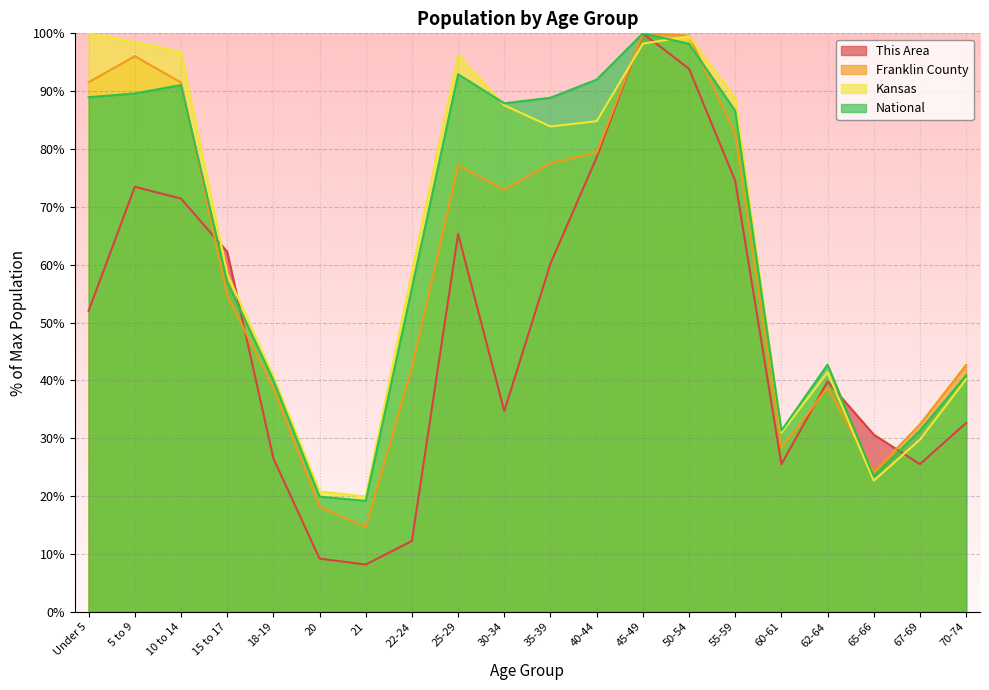

Reading left to right, list all the values displayed in this chart.

This Area: Under 5=52.0	5 to 9=73.5	10 to 14=71.4	15 to 17=62.2	18-19=26.5	20=9.2	21=8.2	22-24=12.2	25-29=65.3	30-34=34.7	35-39=60.2	40-44=78.6	45-49=100.0	50-54=93.9	55-59=74.5	60-61=25.5	62-64=39.8	65-66=30.6	67-69=25.5	70-74=32.7
Franklin County: Under 5=91.5	5 to 9=96.0	10 to 14=91.5	15 to 17=54.7	18-19=38.6	20=18.2	21=14.6	22-24=42.2	25-29=77.2	30-34=72.9	35-39=77.5	40-44=79.4	45-49=100.0	50-54=99.6	55-59=82.6	60-61=28.3	62-64=38.8	65-66=24.1	67-69=32.4	70-74=42.7
Kansas: Under 5=100.0	5 to 9=98.5	10 to 14=96.8	15 to 17=58.5	18-19=40.7	20=20.8	21=19.9	22-24=58.8	25-29=96.2	30-34=87.6	35-39=83.9	40-44=84.8	45-49=98.2	50-54=99.5	55-59=88.8	60-61=31.0	62-64=41.4	65-66=22.7	67-69=29.8	70-74=40.2
National: Under 5=89.0	5 to 9=89.6	10 to 14=91.1	15 to 17=57.0	18-19=40.0	20=19.9	21=19.2	22-24=56.0	25-29=92.9	30-34=87.9	35-39=88.9	40-44=92.0	45-49=100.0	50-54=98.2	55-59=86.6	60-61=31.3	62-64=42.7	65-66=23.4	67-69=31.3	70-74=40.9